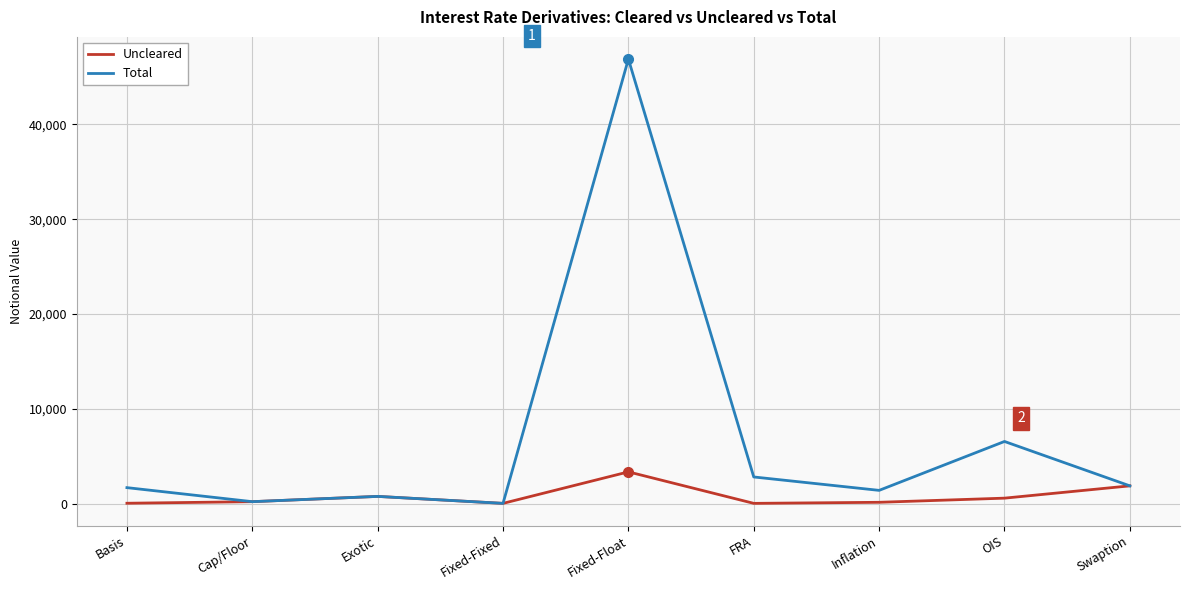

Is the value of Total at Swaption greater than the value of Uncleared at Fixed-Fixed?

Yes